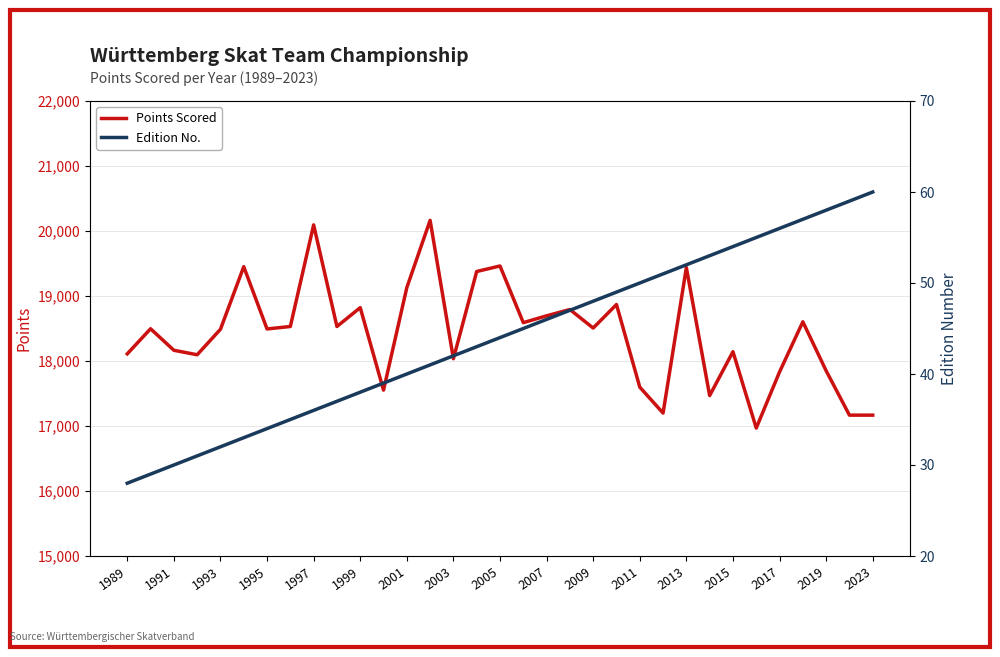

True or false: Points Scored and Edition No. intersect in this chart.

False